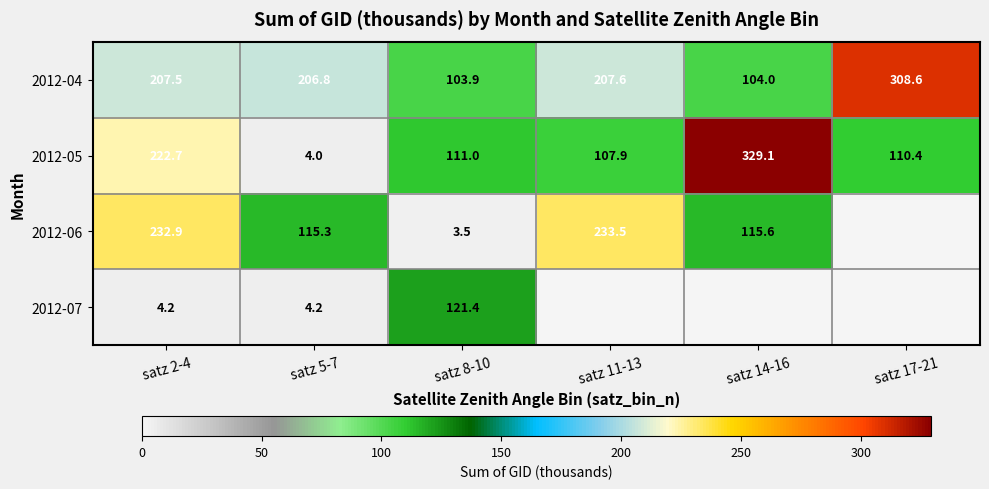

What is the difference between the maximum and minimum values in the 2012-04 series?

204.7